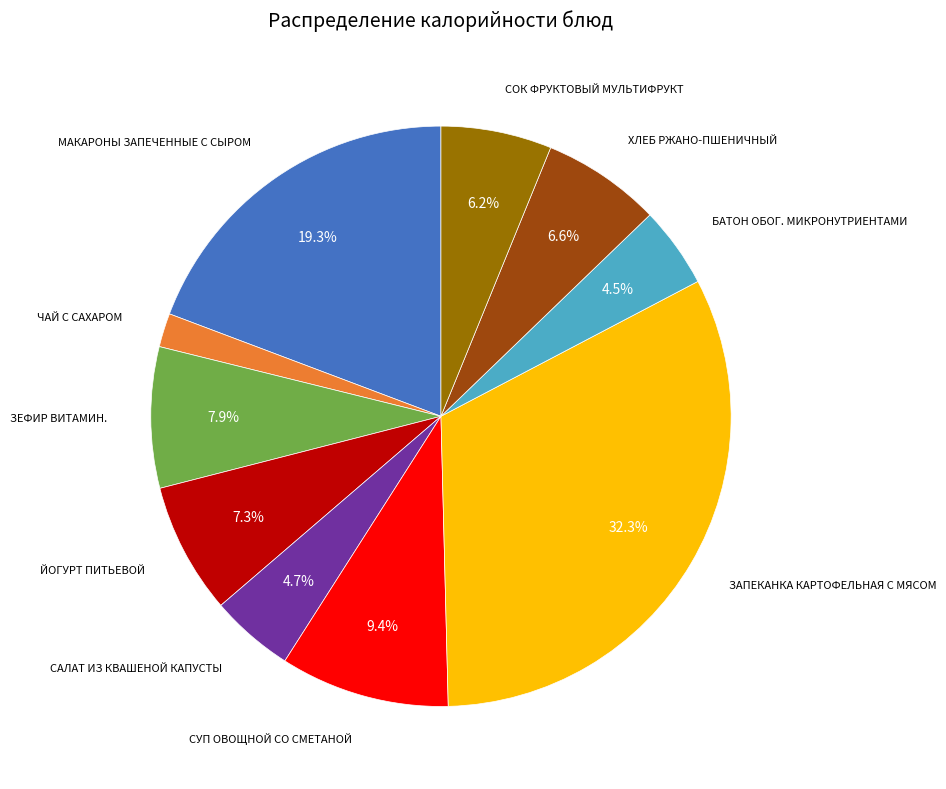

How many segments does this pie chart have?

10